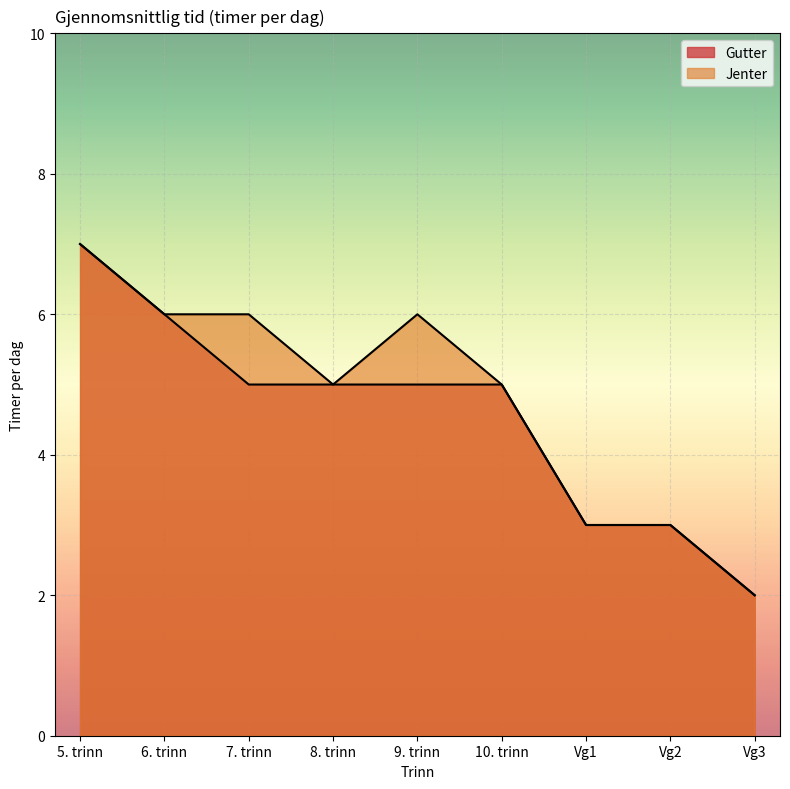

Reading left to right, list all the values displayed in this chart.

Gutter: 5. trinn=7	6. trinn=6	7. trinn=5	8. trinn=5	9. trinn=5	10. trinn=5	Vg1=3	Vg2=3	Vg3=2
Jenter: 5. trinn=7	6. trinn=6	7. trinn=6	8. trinn=5	9. trinn=6	10. trinn=5	Vg1=3	Vg2=3	Vg3=2